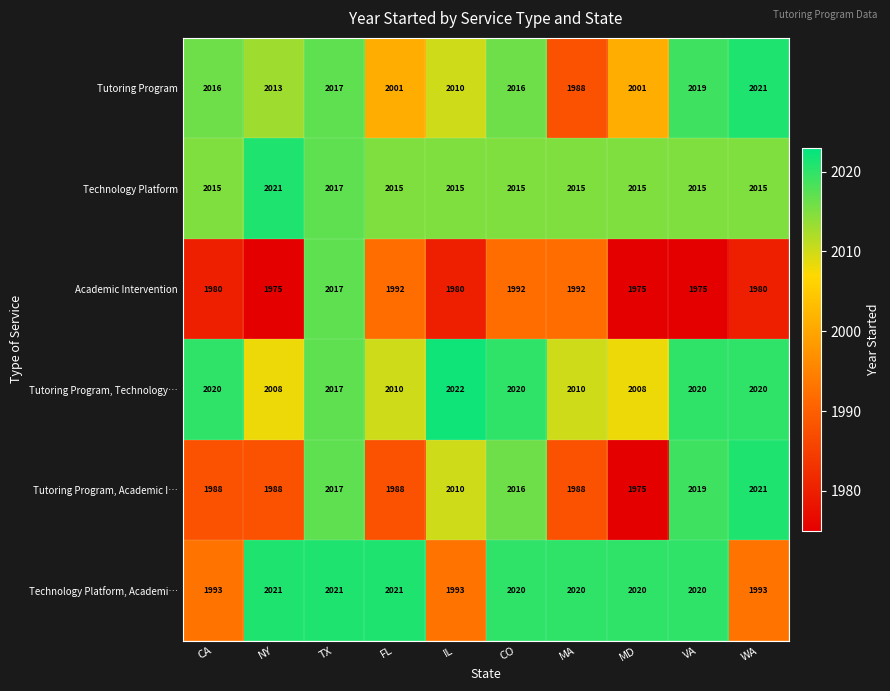

What is the sum of the Academic Intervention values at IL and WA?

3960